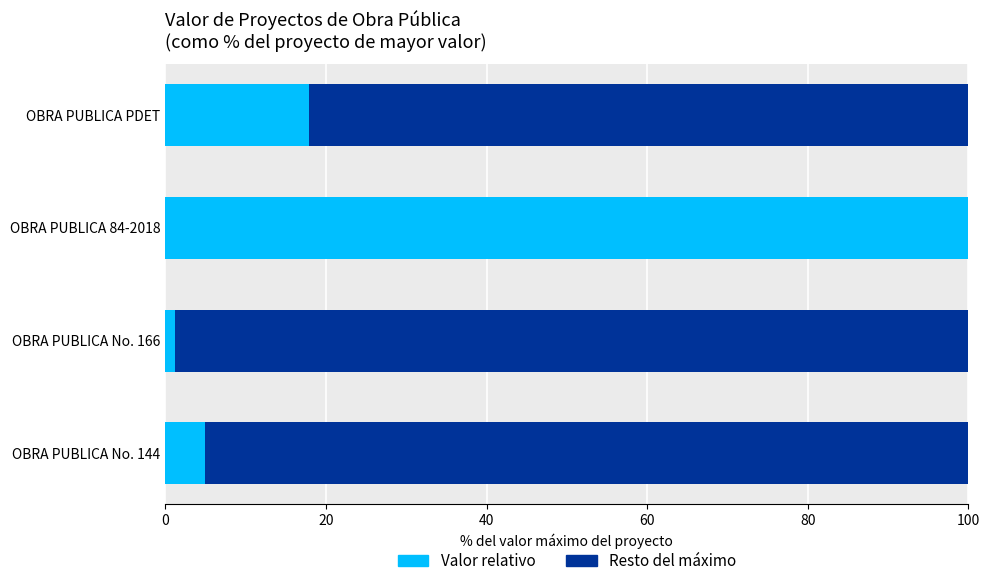

What is the total value across all series at OBRA PUBLICA PDET?

100.0